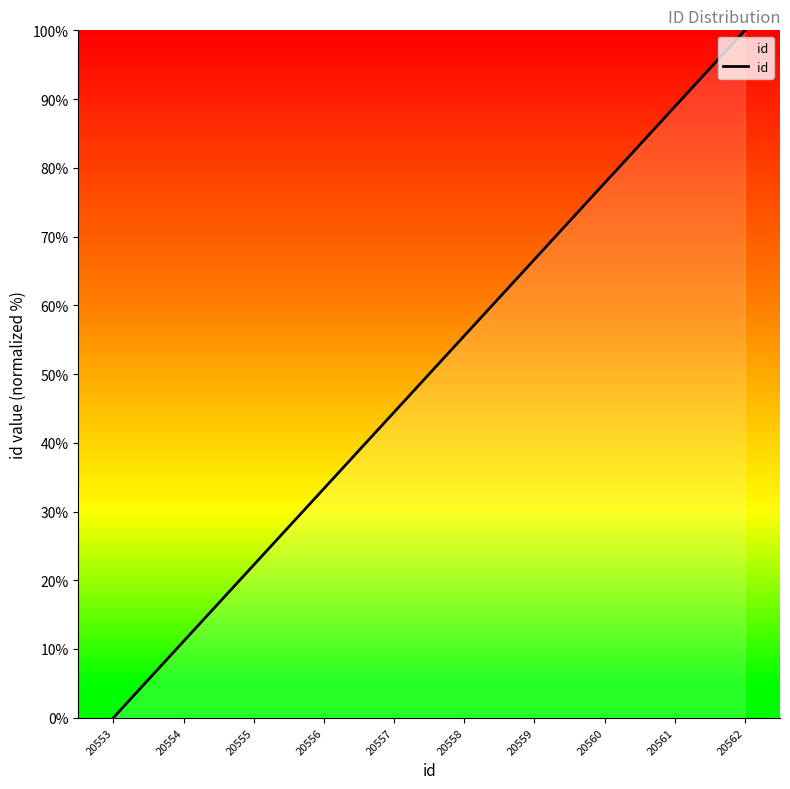

Count the number of data series in this chart.

1